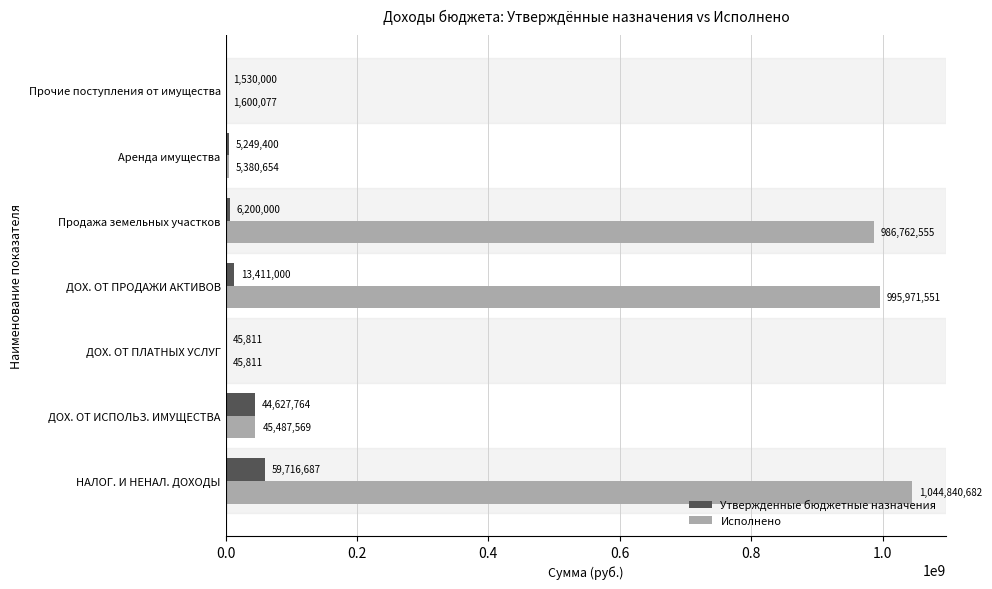

Which category has the highest value across all series?

НАЛОГ. И НЕНАЛ. ДОХОДЫ